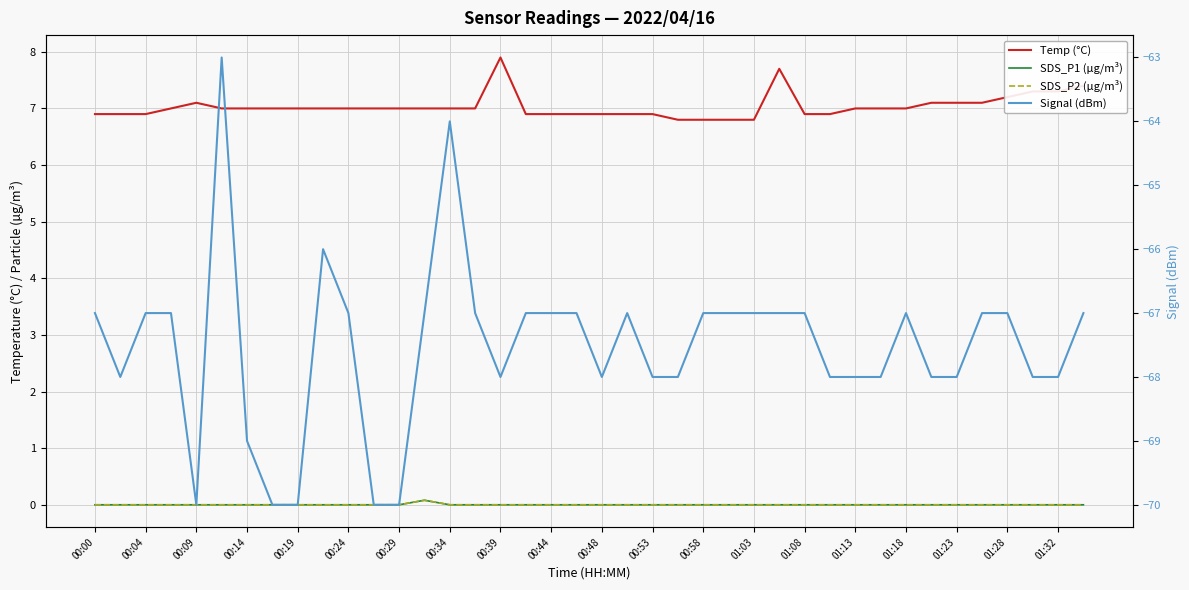

The Signal (dBm) series shows -67.0 at 27. True or false?

True